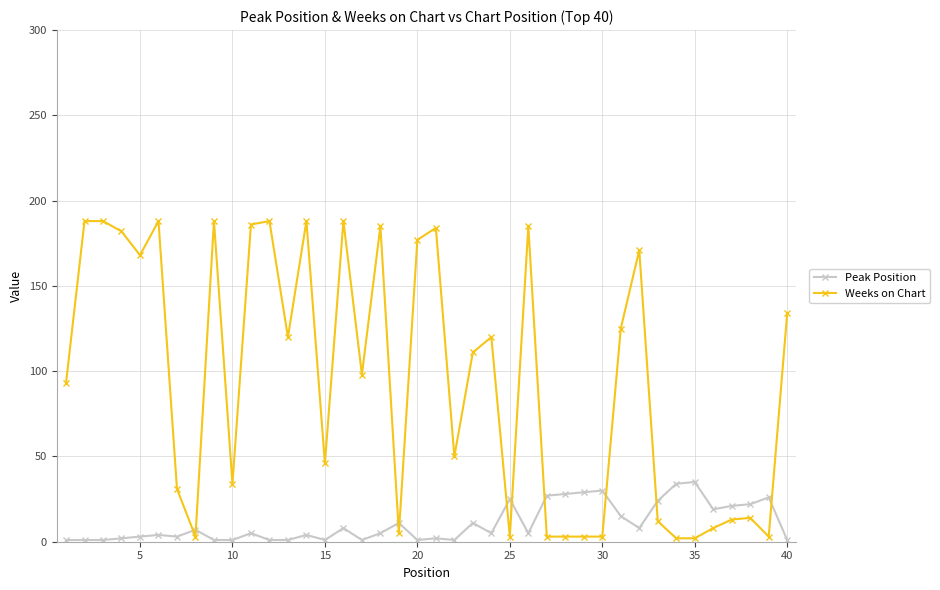

At how many categories does at least one series exceed 78?

22